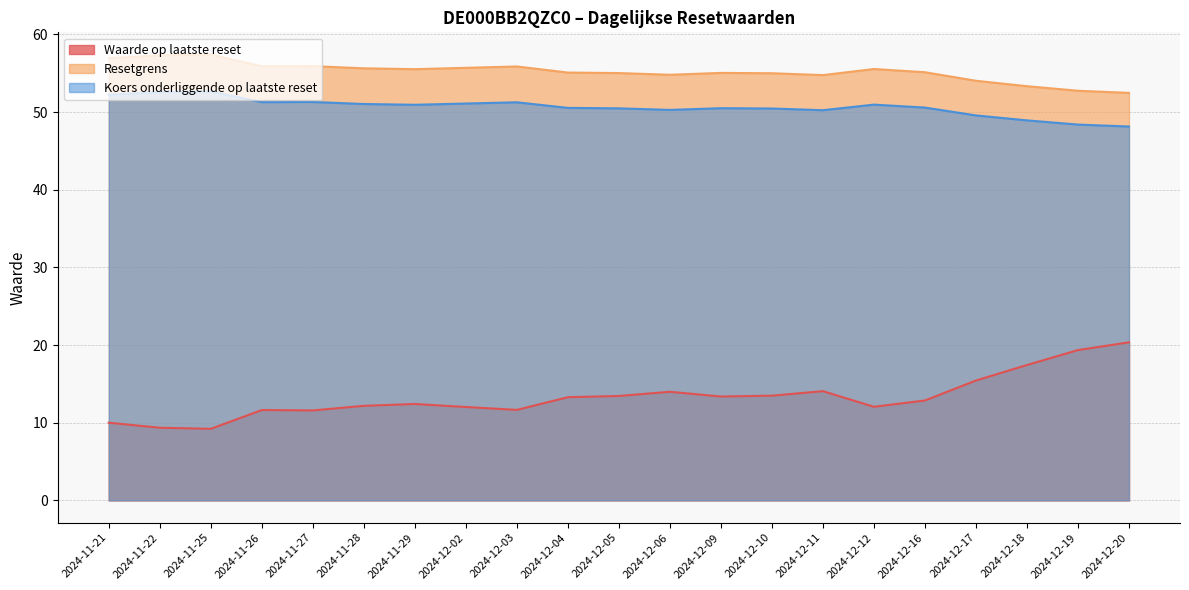

Rank the series at 2024-11-27 from highest to lowest value.

Resetgrens, Koers onderliggende op laatste reset, Waarde op laatste reset